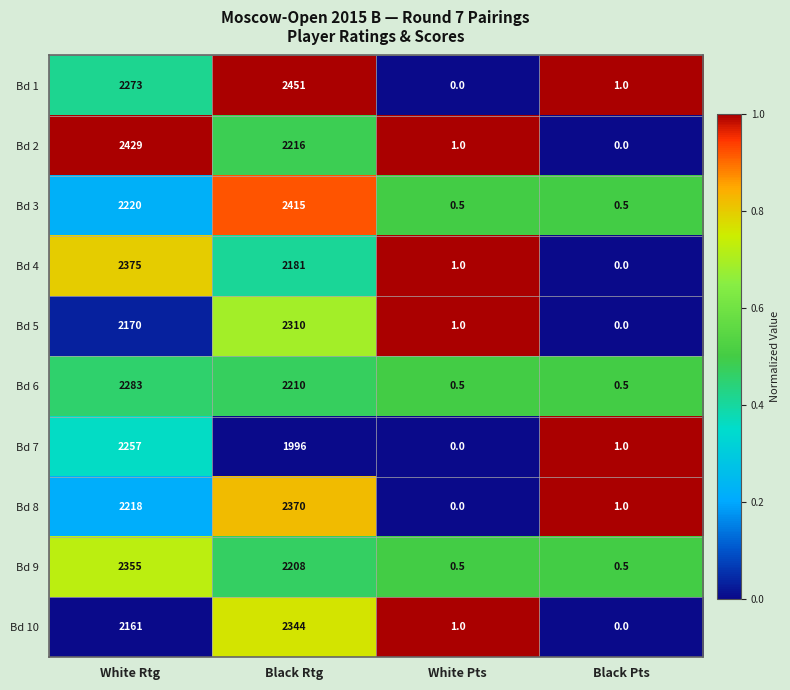

Which series has the largest range (max minus min)?

Bd 1